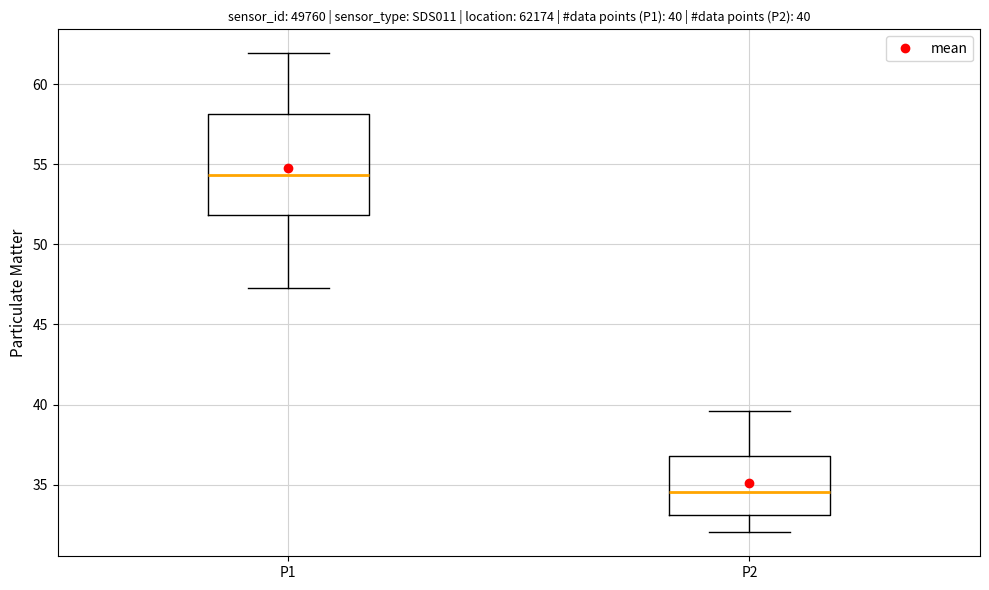

Comparing the boxes themselves (not the whiskers), which one is the tallest?

P1